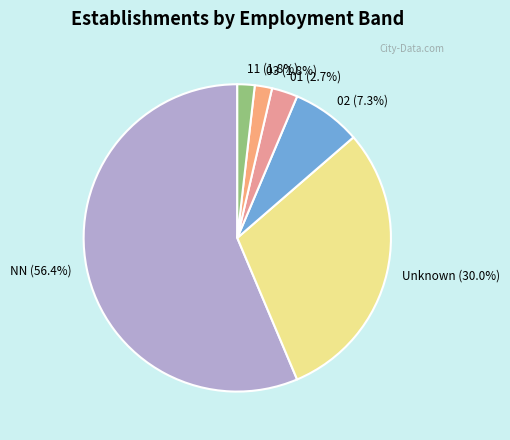

To the nearest percent, what percentage of the pie is 11?

2%